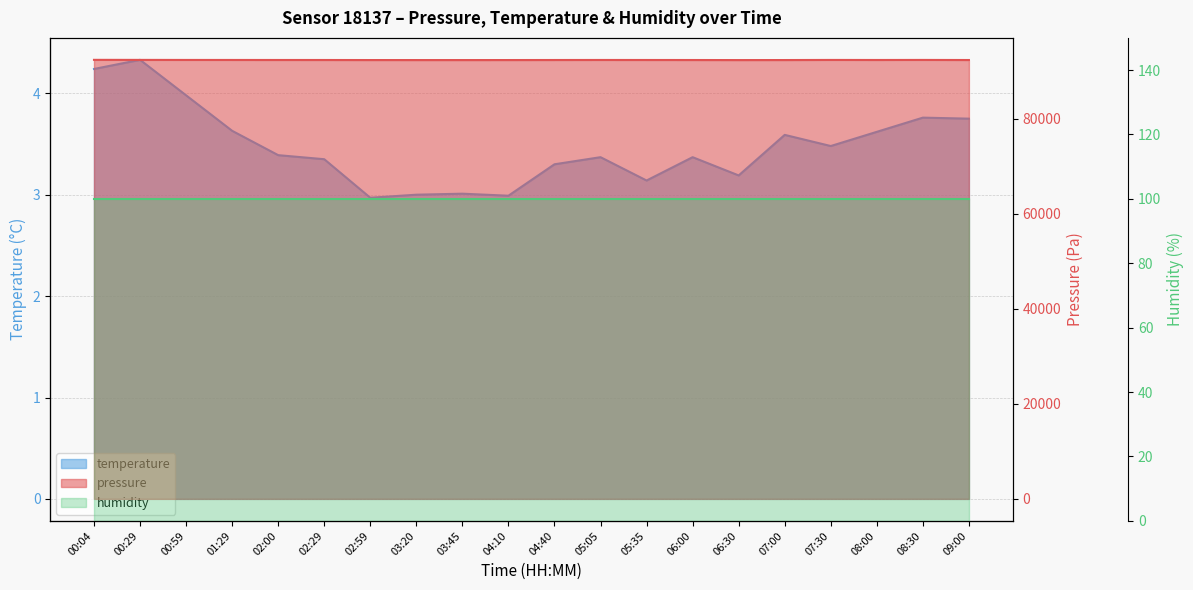

What is the total value across all series at 00:04?

92409.6